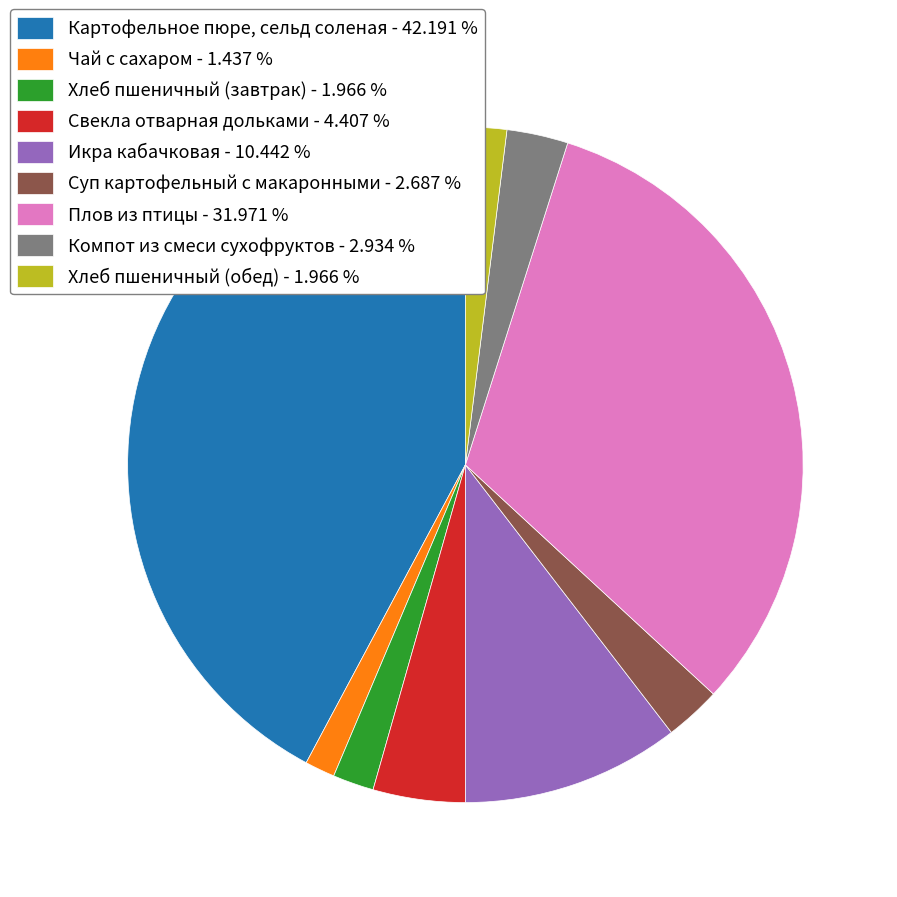

Does any single category account for the majority?

No